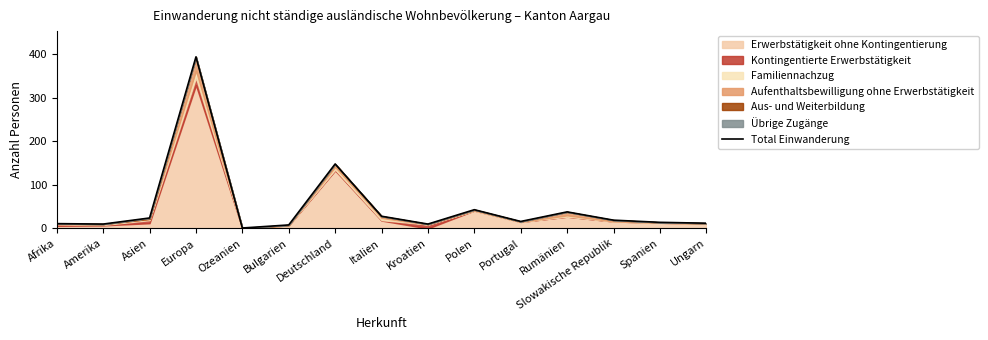

How many data points are less than 16?

7